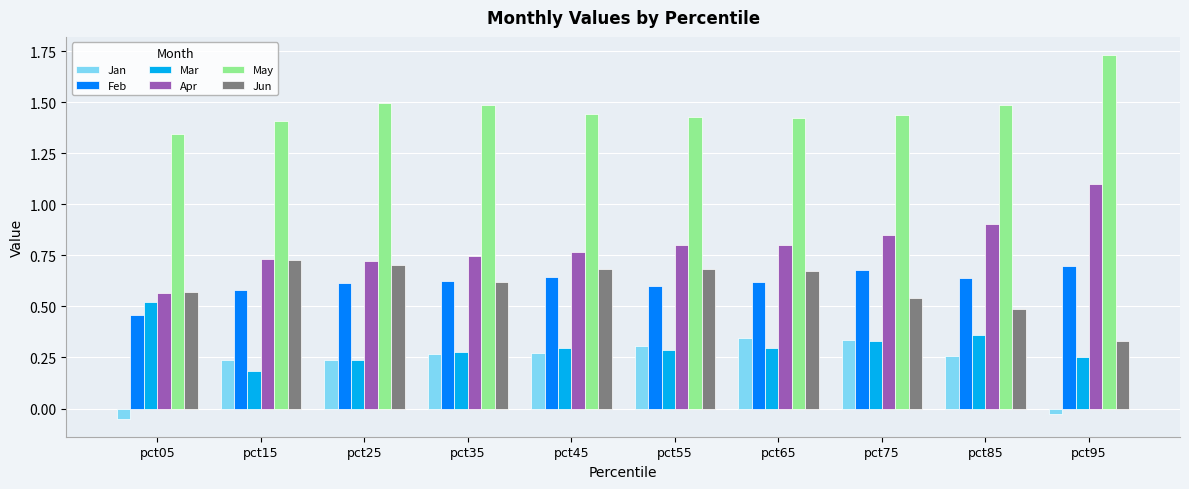

Between pct05 and pct55, which series saw the biggest shift?

Jan